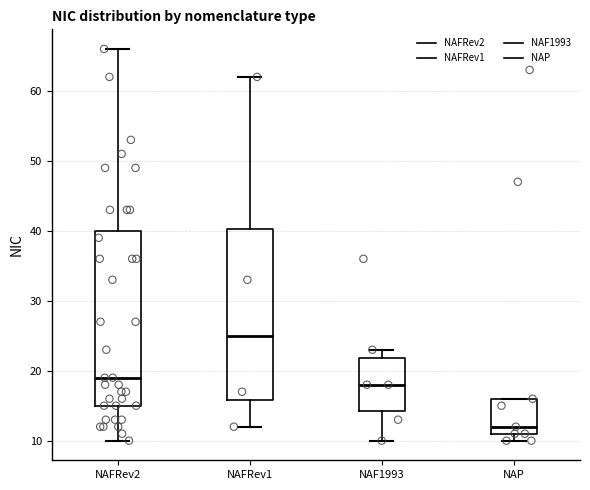

Reading left to right, read every box against the y-axis: the position of its median line, the range the box covers, and the ends of its whiskers. The values are not printed on the chart, so give them approximately, as read against the axis.

NAFRev2: median 19, box 15 to 40, whiskers 10 to 66
NAFRev1: median 25, box 16 to 40, whiskers 12 to 62
NAF1993: median 18, box 14 to 22, whiskers 10 to 23
NAP: median 12, box 11 to 16, whiskers 10 to 16